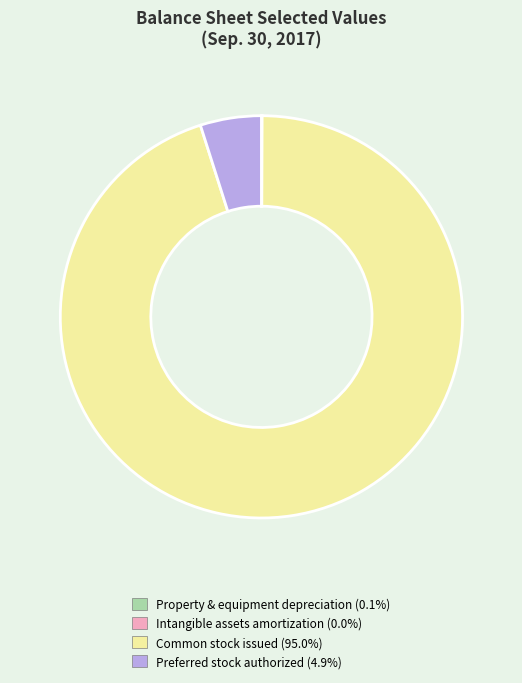

Rank the categories by value from highest to lowest.

Common stock, issued, Preferred stock, shares authorized, Property and equipment, accumulated depreciation, Intangible assets, accumulated amortization